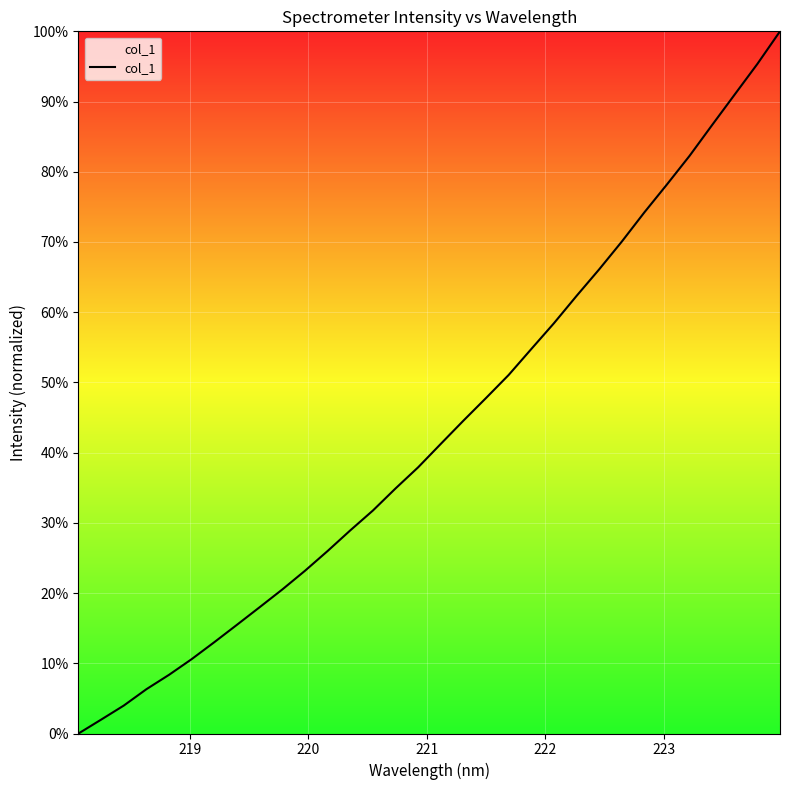

What is the difference between the maximum and minimum values?

100.0